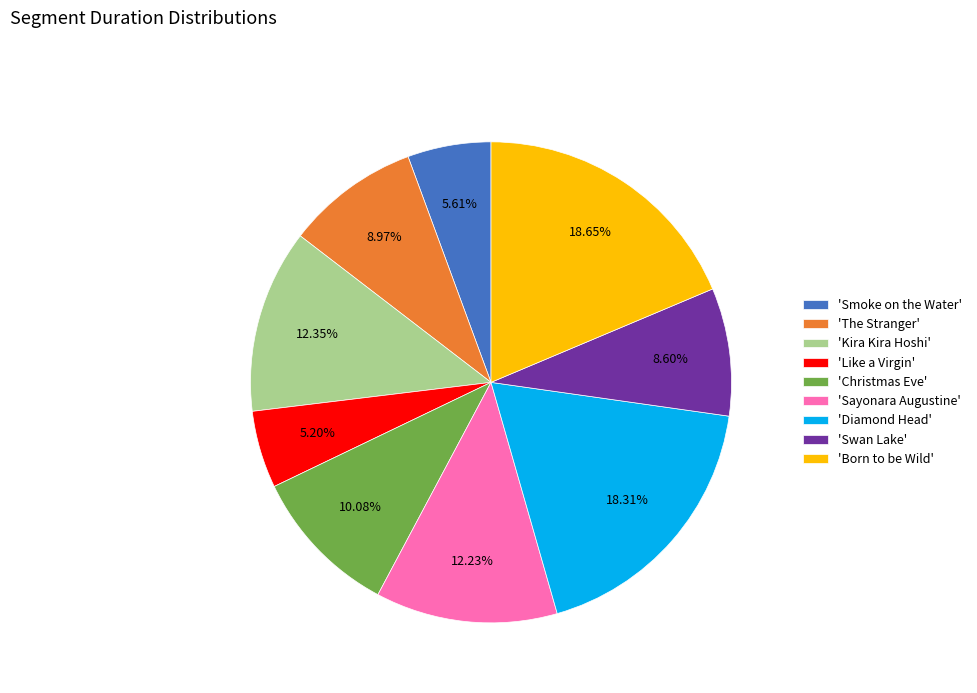

What is the ratio of the value at 'Christmas Eve' to the value at 'Swan Lake'?

1.2